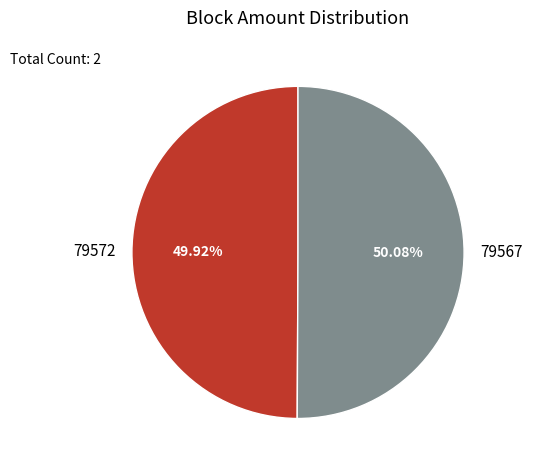

Count the number of slices in the pie.

2